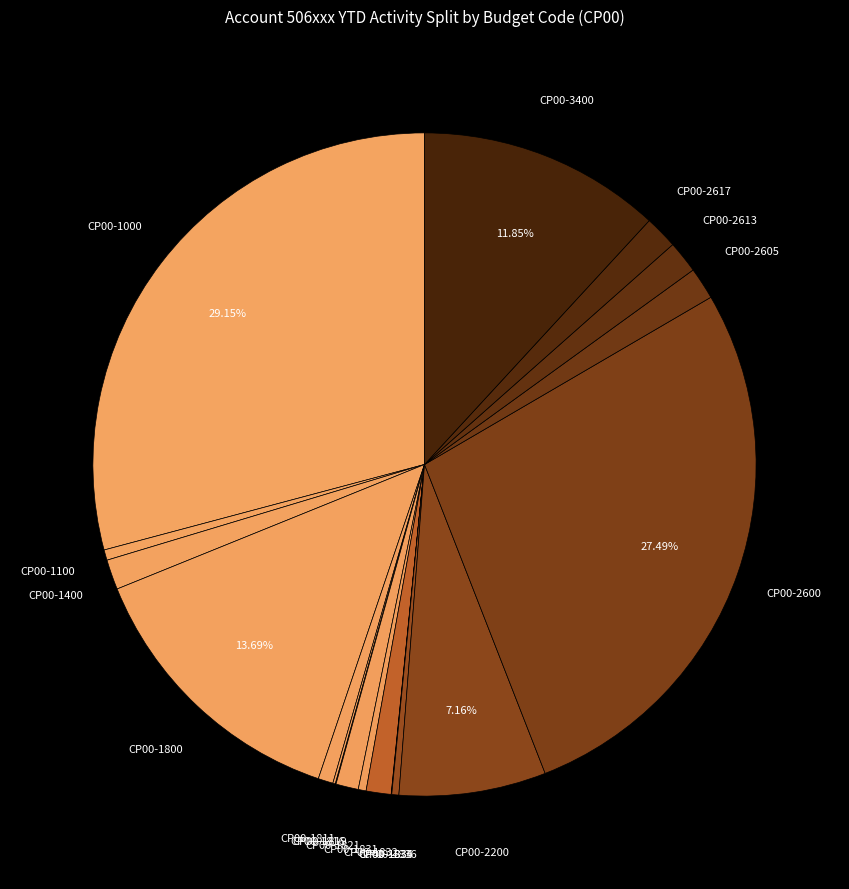

Count the number of slices in the pie.

19